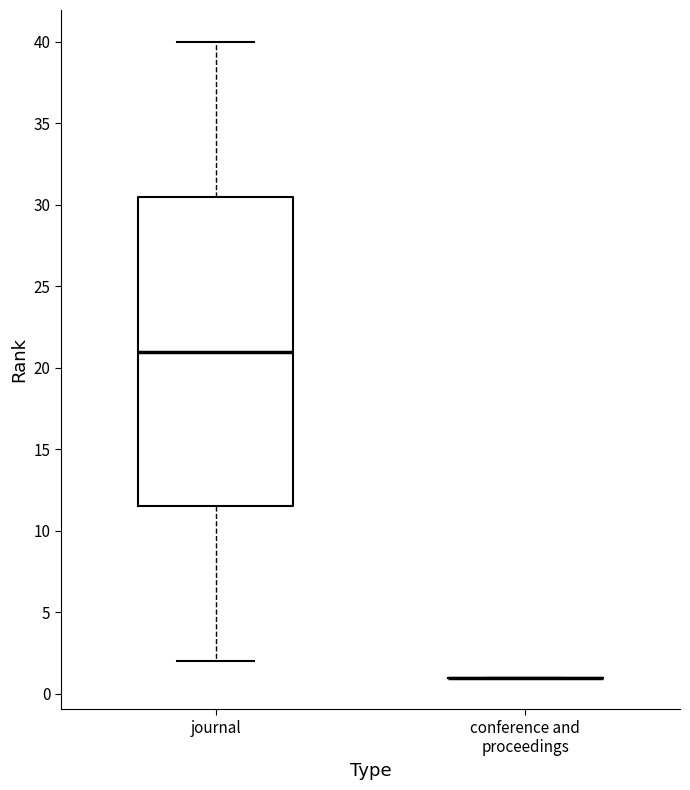

Which box is the tallest, from its lower edge to its upper edge?

journal